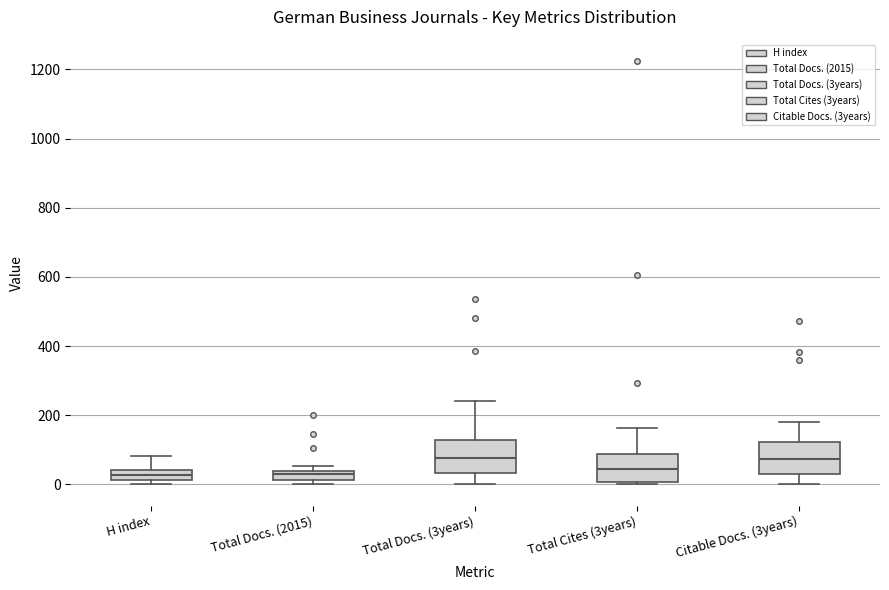

Where is the lower edge of the box for H index on the y-axis? The values are not printed on the chart, so give them approximately, as read against the axis.

20